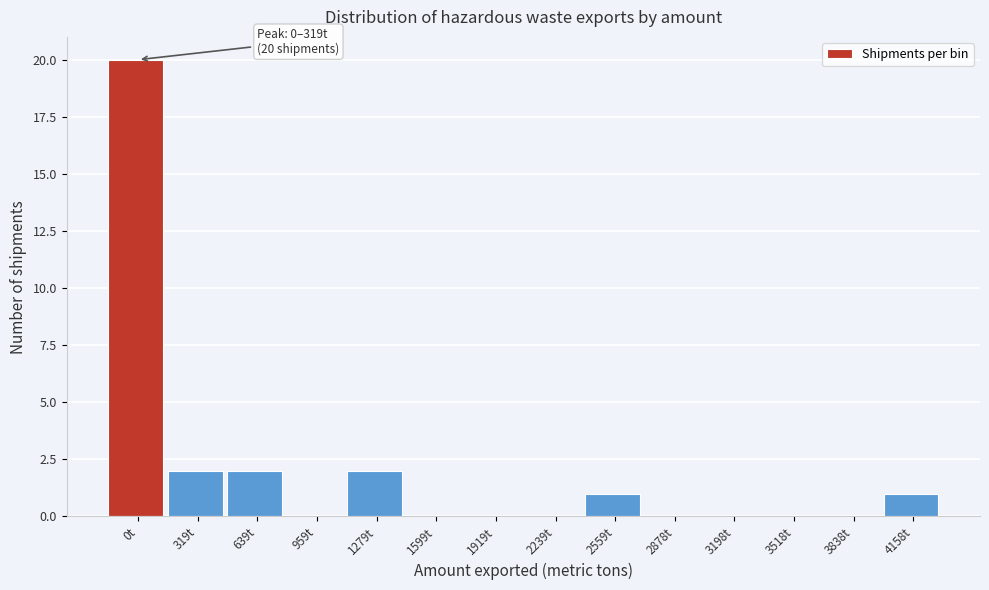

Reading left to right, what are all the values shown in this chart?

0t=20	319t=2	639t=2	959t=0	1279t=2	1599t=0	1919t=0	2239t=0	2559t=1	2878t=0	3198t=0	3518t=0	3838t=0	4158t=1